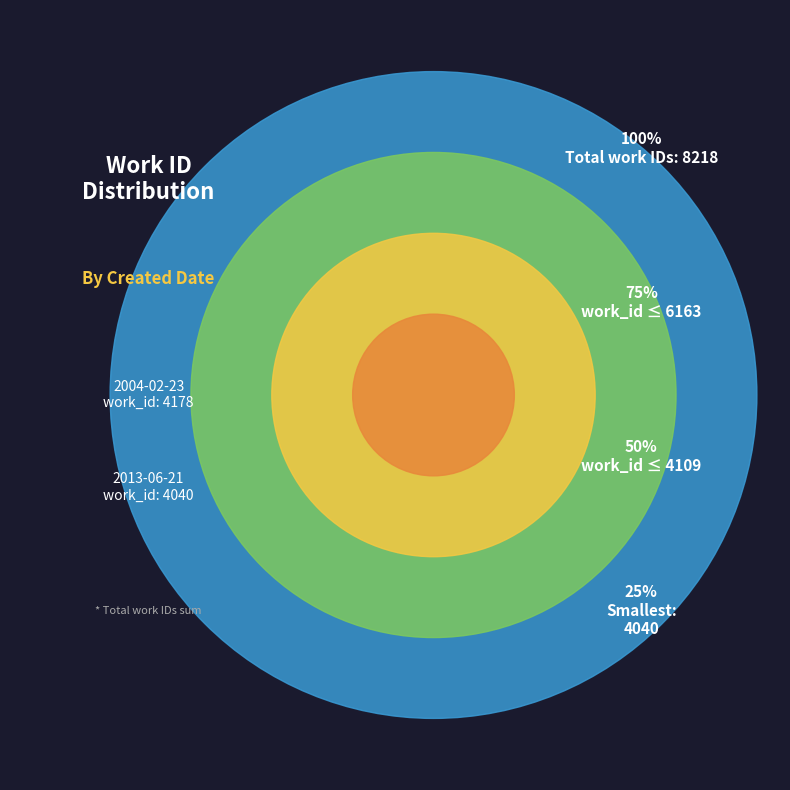

Rank the categories by value from highest to lowest.

2004-02-23, 2013-06-21